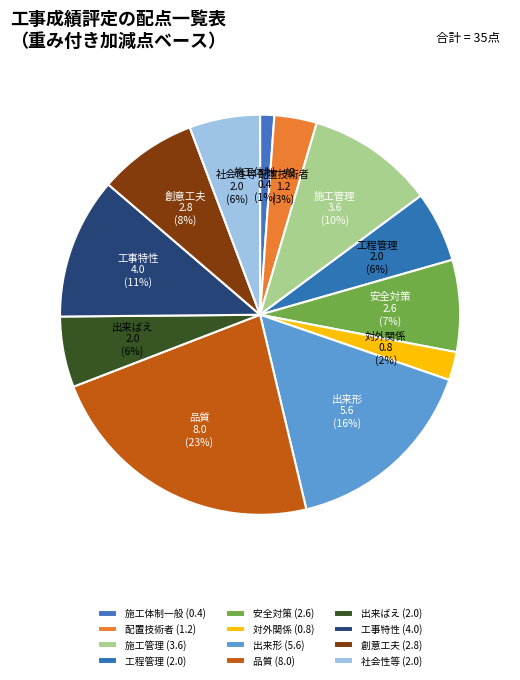

Count the number of slices in the pie.

12